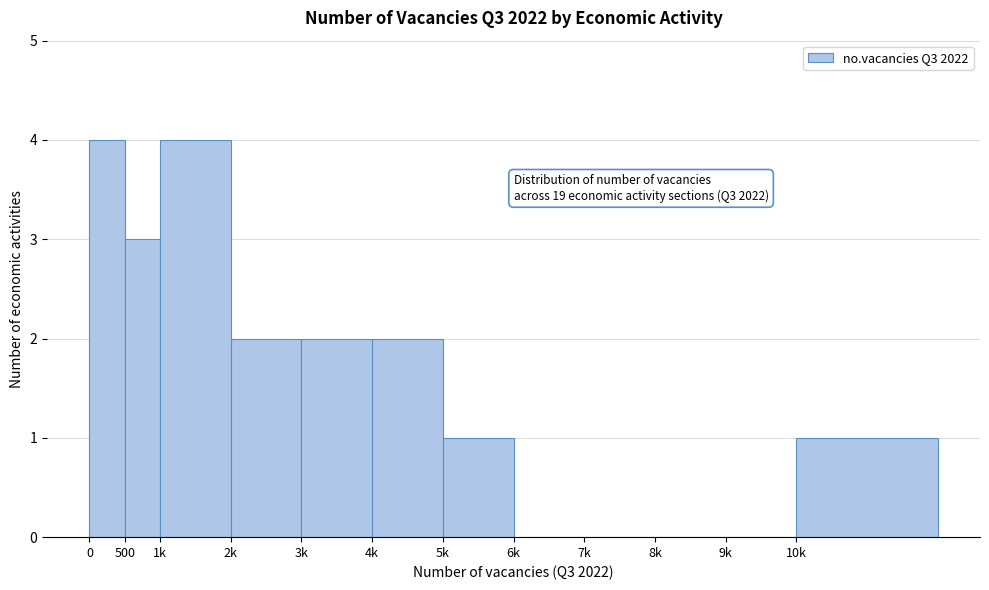

Reading left to right, list all the values displayed in this chart.

0=4	500=3	1k=4	2k=2	3k=2	4k=2	5k=1	6k=0	7k=0	8k=0	9k=0	10k=1